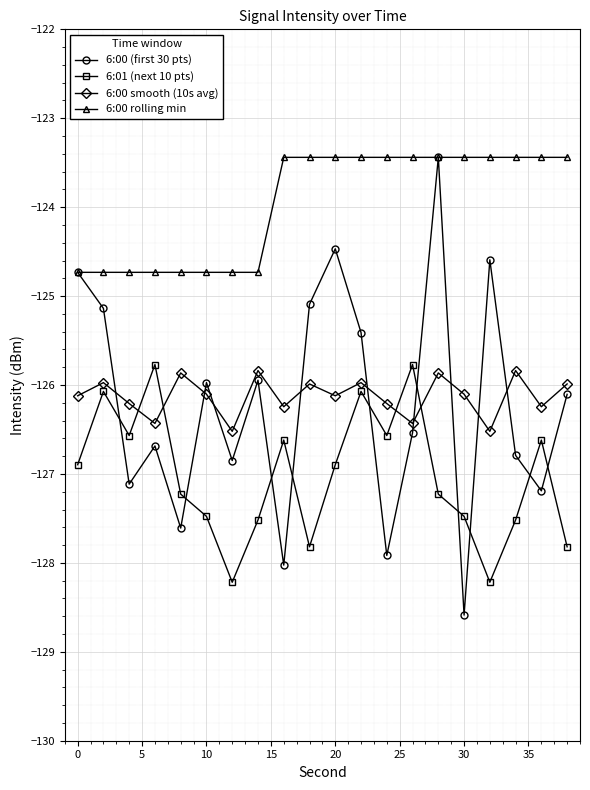

What is the minimum value for 6:01 (next 10 pts)?

-128.2